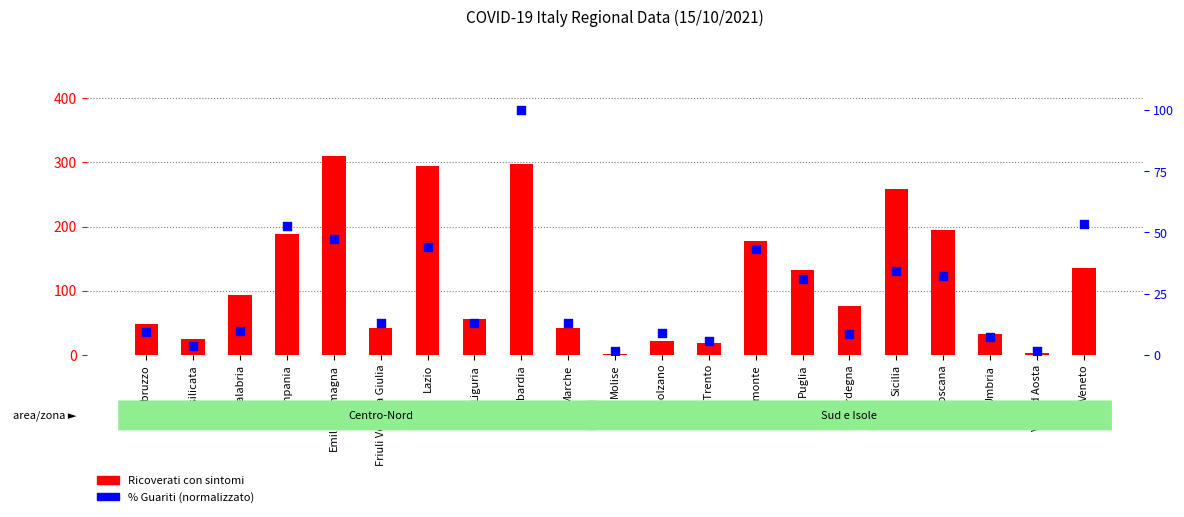

Which series has the largest total across all categories?

Ricoverati con sintomi